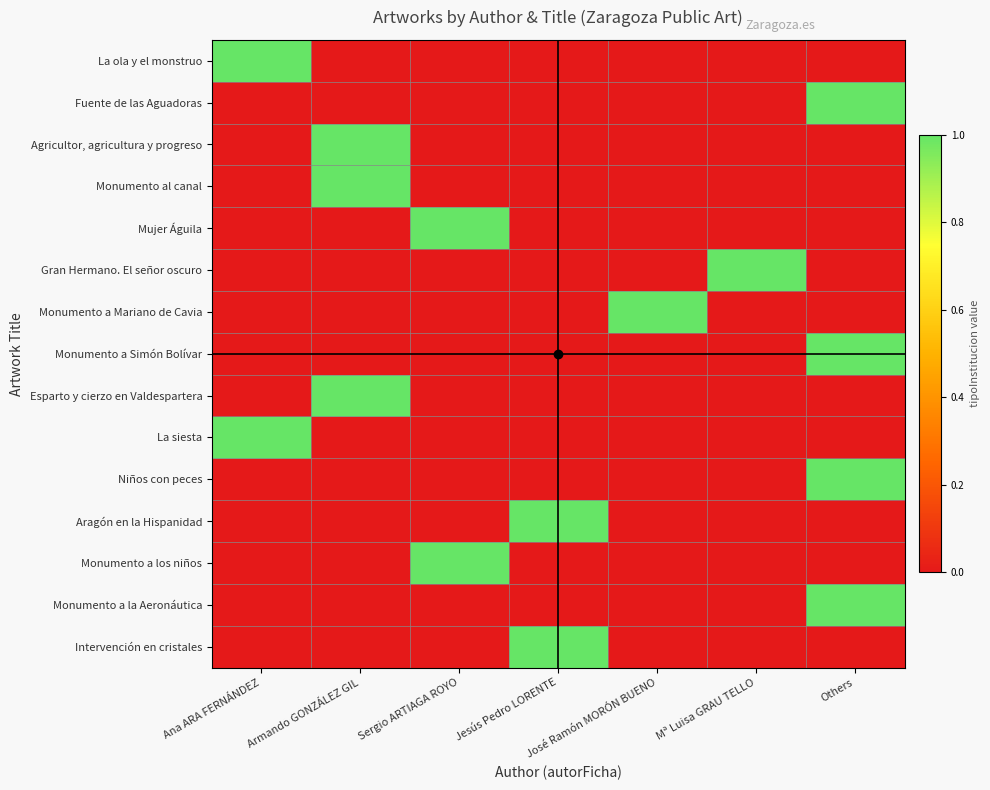

List the series in order of their peak value, highest first.

La ola y el monstruo, Fuente de las Aguadoras, Agricultor, agricultura y progreso, Monumento al canal, Mujer Águila, Gran Hermano. El señor oscuro, Monumento a Mariano de Cavia, Monumento a Simón Bolívar, Esparto y cierzo en Valdespartera, La siesta, Niños con peces, Aragón en la Hispanidad, Monumento a los niños, Monumento a la Aeronáutica, Intervención en cristales